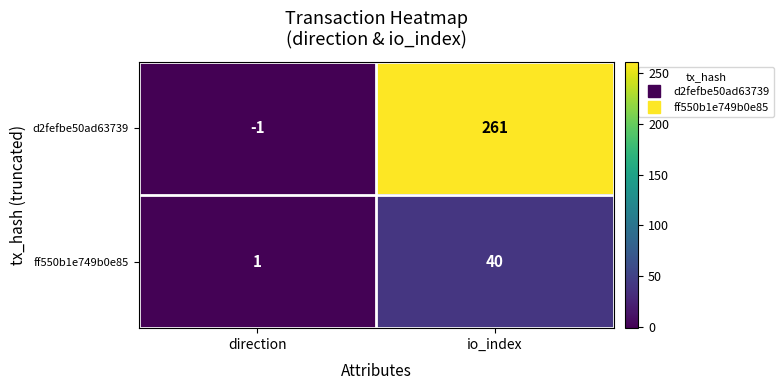

Reading left to right, what are all the values shown in this chart?

d2fefbe50ad63739: direction=-1	io_index=261
ff550b1e749b0e85: direction=1	io_index=40